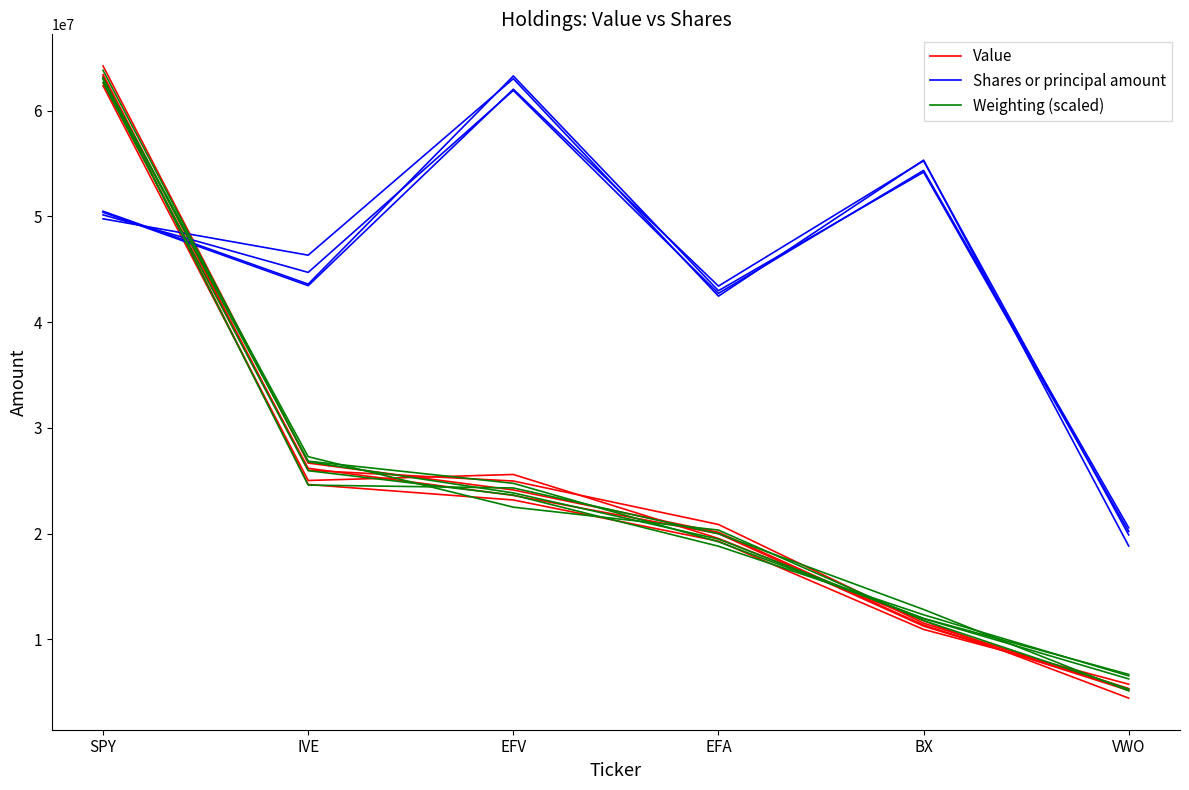

What is the label of the 5th point from the left?

BX